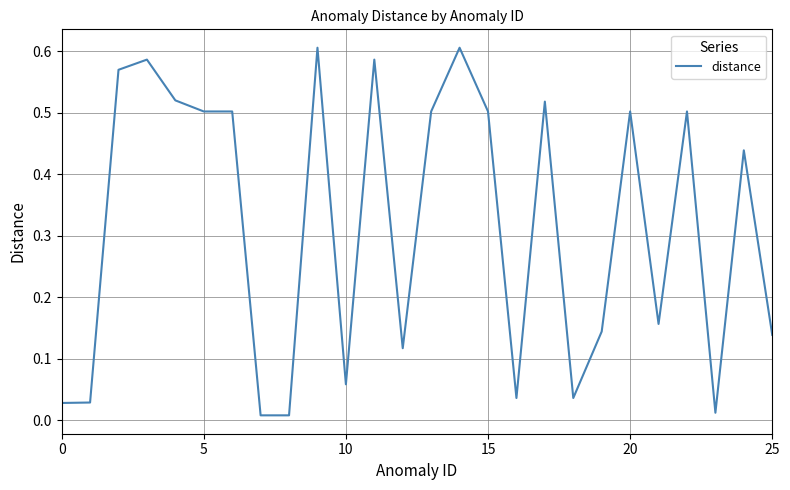

Reading right to left, list all the values displayed in this chart.

0.1	0.4	0.0	0.5	0.2	0.5	0.1	0.0	0.5	0.0	0.5	0.6	0.5	0.1	0.6	0.1	0.6	0.0	0.0	0.5	0.5	0.5	0.6	0.6	0.0	0.0